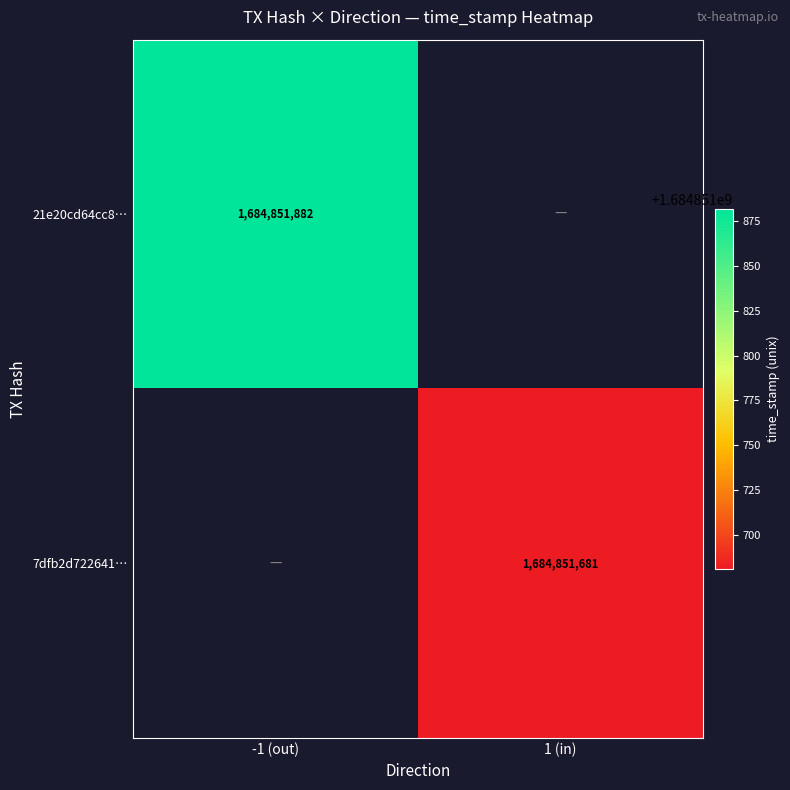

What is the total value across all series at -1 (out)?

1684851882